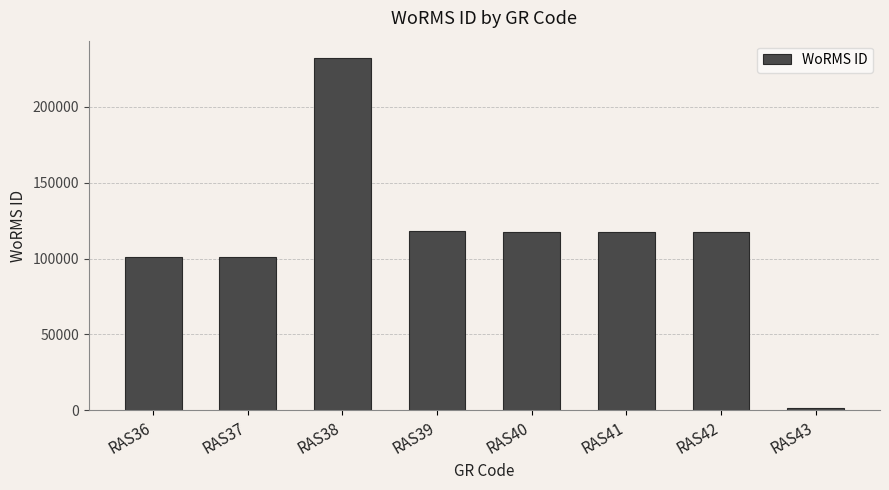

Which category has the lowest value across all series?

RAS43